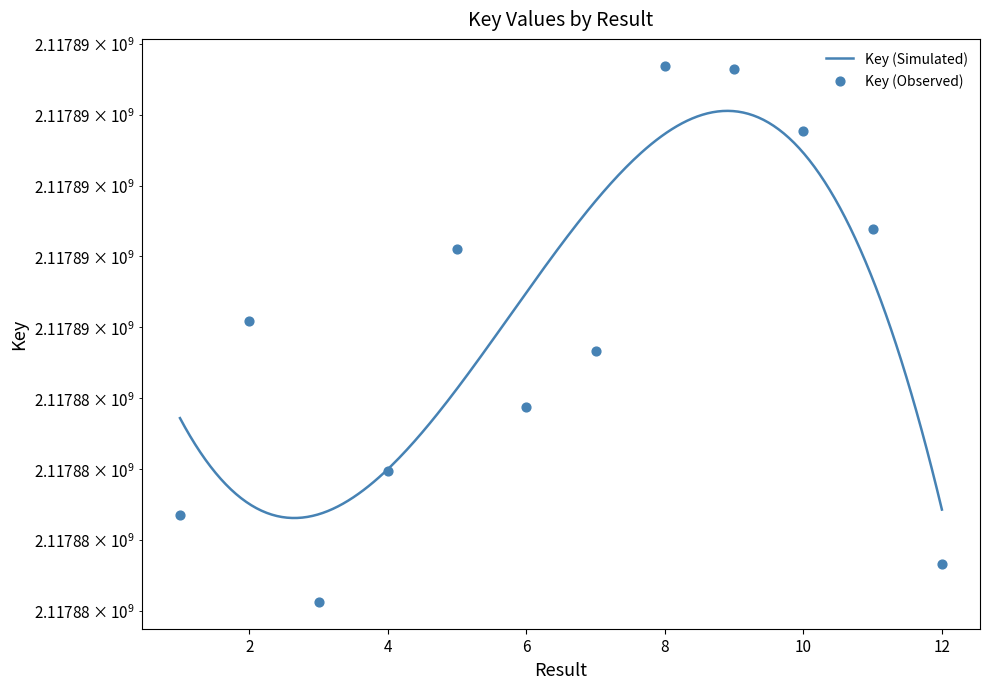

Which has a higher value, 12 or 2?

2